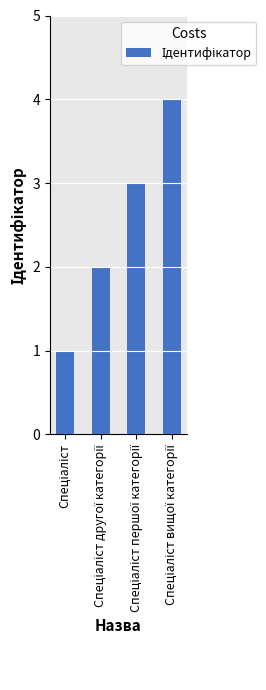

What is the maximum value shown in the chart?

4